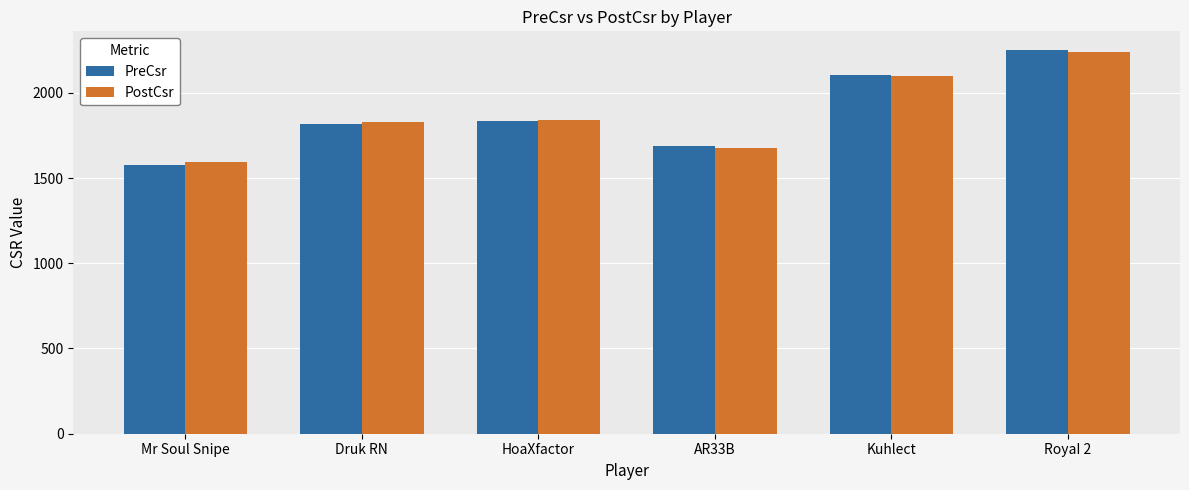

What is the label of the 6th bar from the left?

RoyaI 2